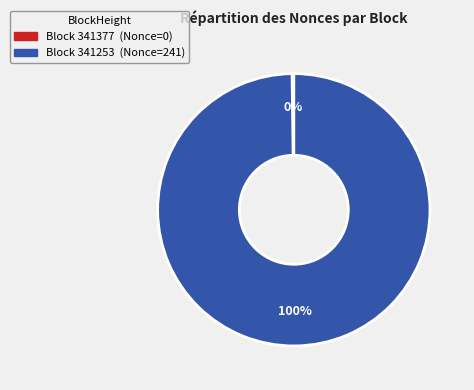

Is there a majority slice in this chart?

Yes